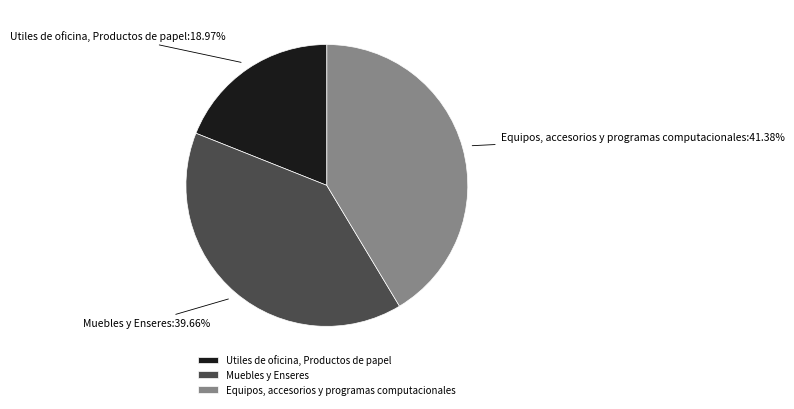

Which category has the biggest portion of the pie?

Equipos, accesorios y programas computacionales